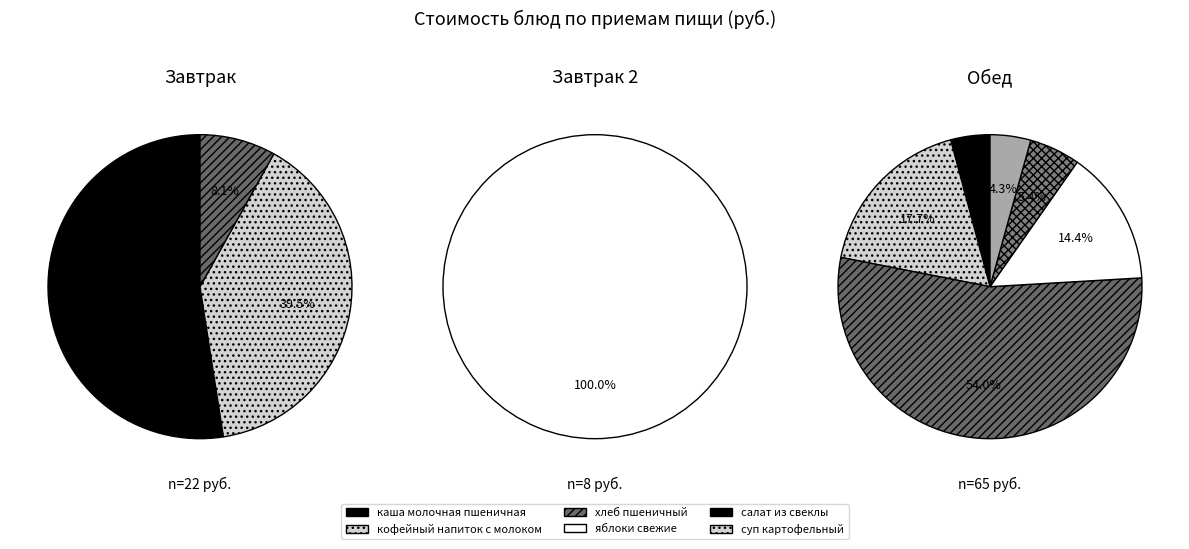

Is it true that салат из свеклы is 13% of the pie?

False